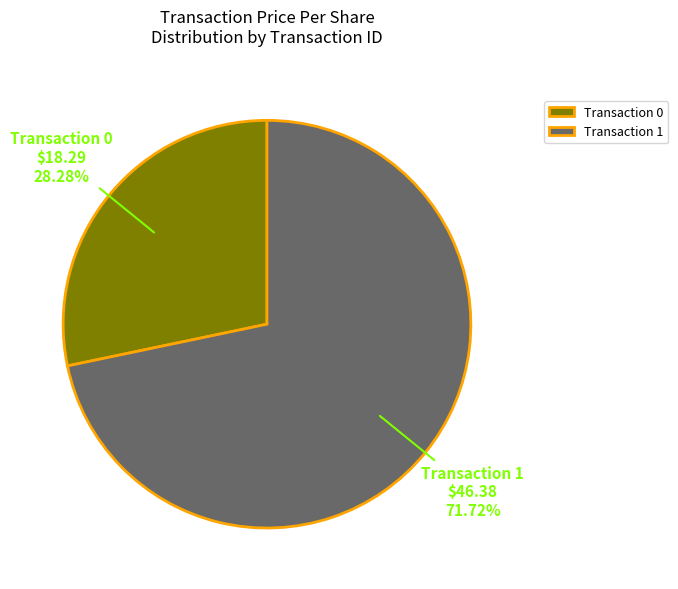

Rank the categories by value from highest to lowest.

Transaction 1, Transaction 0